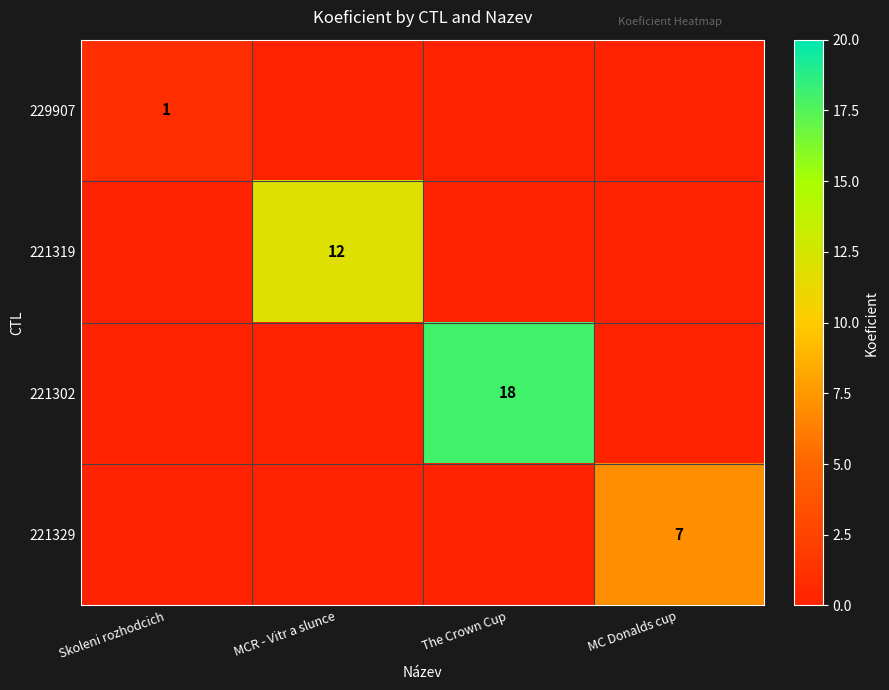

True or false: 229907 has a value of 1 at Skoleni rozhodcich.

True